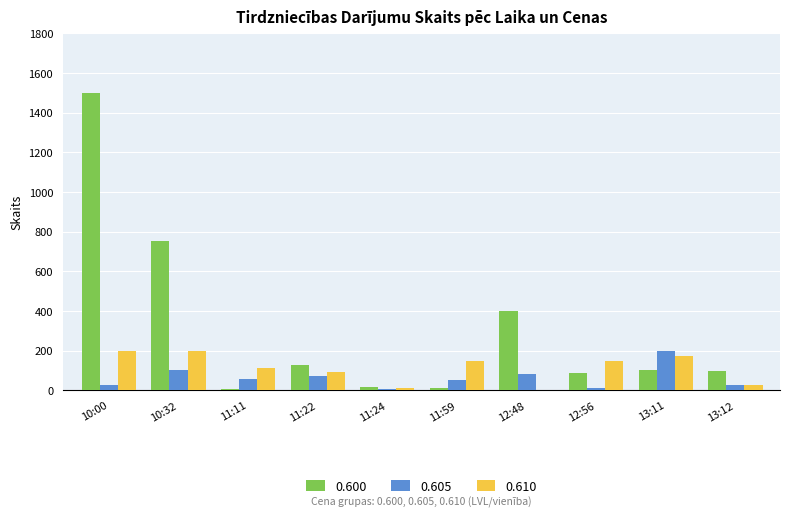

What is the maximum value shown in the chart?

1500